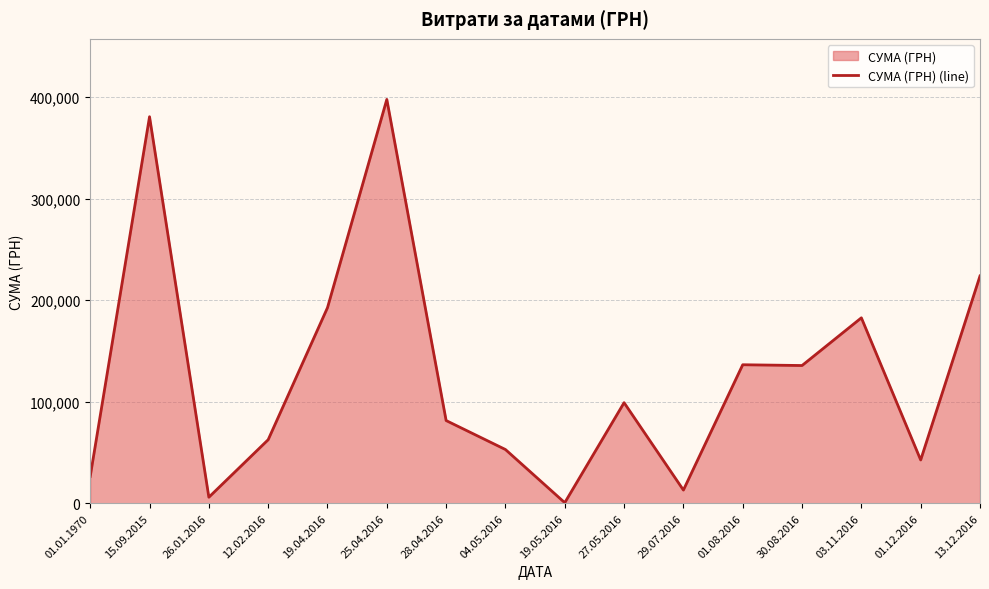

Reading left to right, list all the values displayed in this chart.

01.01.1970=26383.2	15.09.2015=380530.0	26.01.2016=5917.2	12.02.2016=62529.5	19.04.2016=192529.1	25.04.2016=397564.6	28.04.2016=81400.0	04.05.2016=52876.0	19.05.2016=528.0	27.05.2016=99000.0	29.07.2016=12960.0	01.08.2016=136334.2	30.08.2016=135574.5	03.11.2016=182538.6	01.12.2016=42588.0	13.12.2016=223762.5